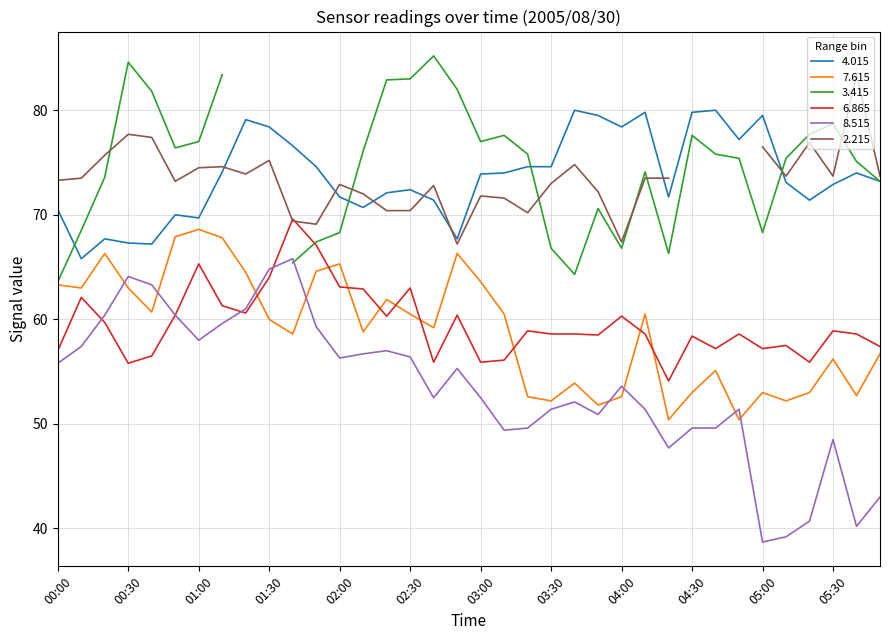

How many interior local peaks does the 8.515 series have?

8